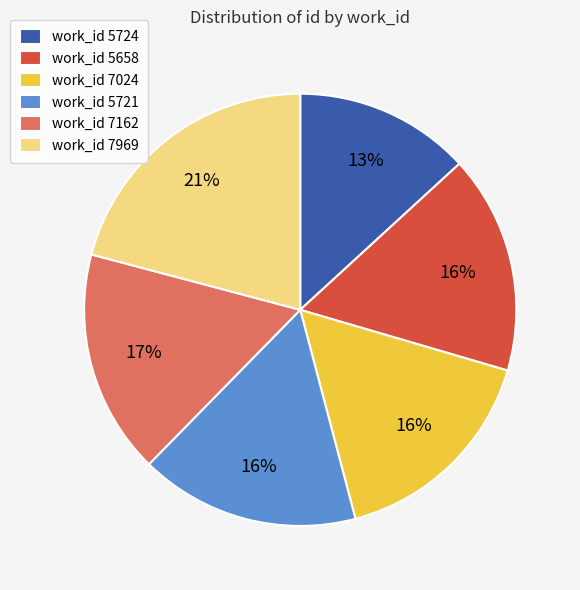

Is it true that work_id 5724 is 7% of the pie?

False